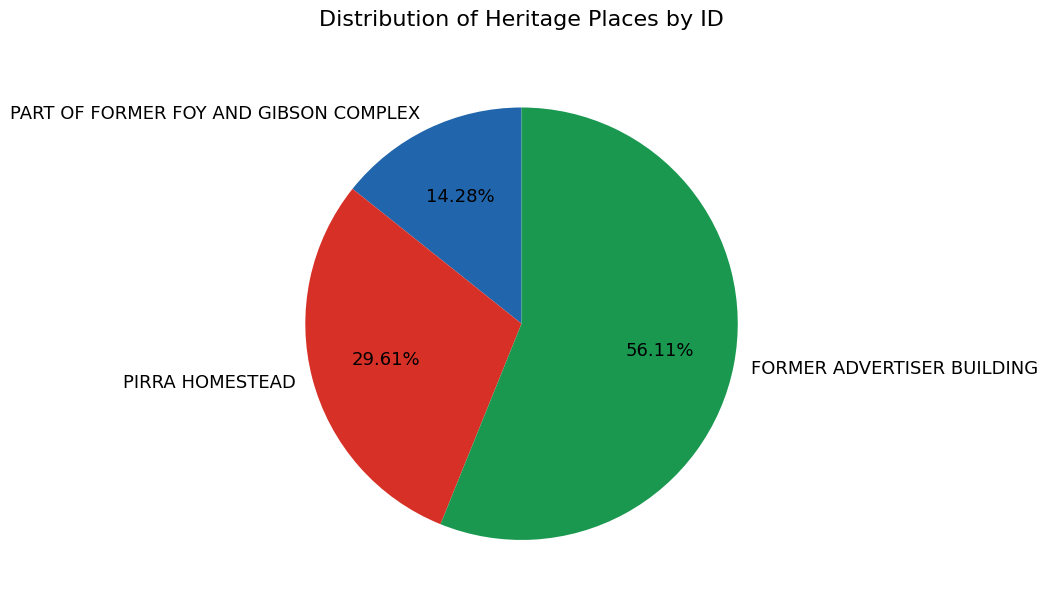

Rank the categories by value from lowest to highest.

PART OF FORMER FOY AND GIBSON COMPLEX, PIRRA HOMESTEAD, FORMER ADVERTISER BUILDING